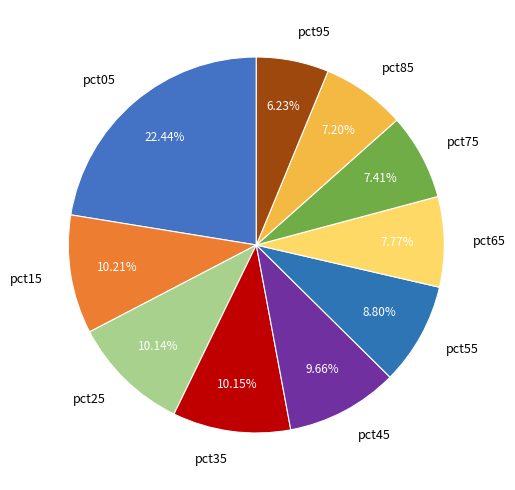

Combined, do pct25 and pct35 account for over 50%?

No